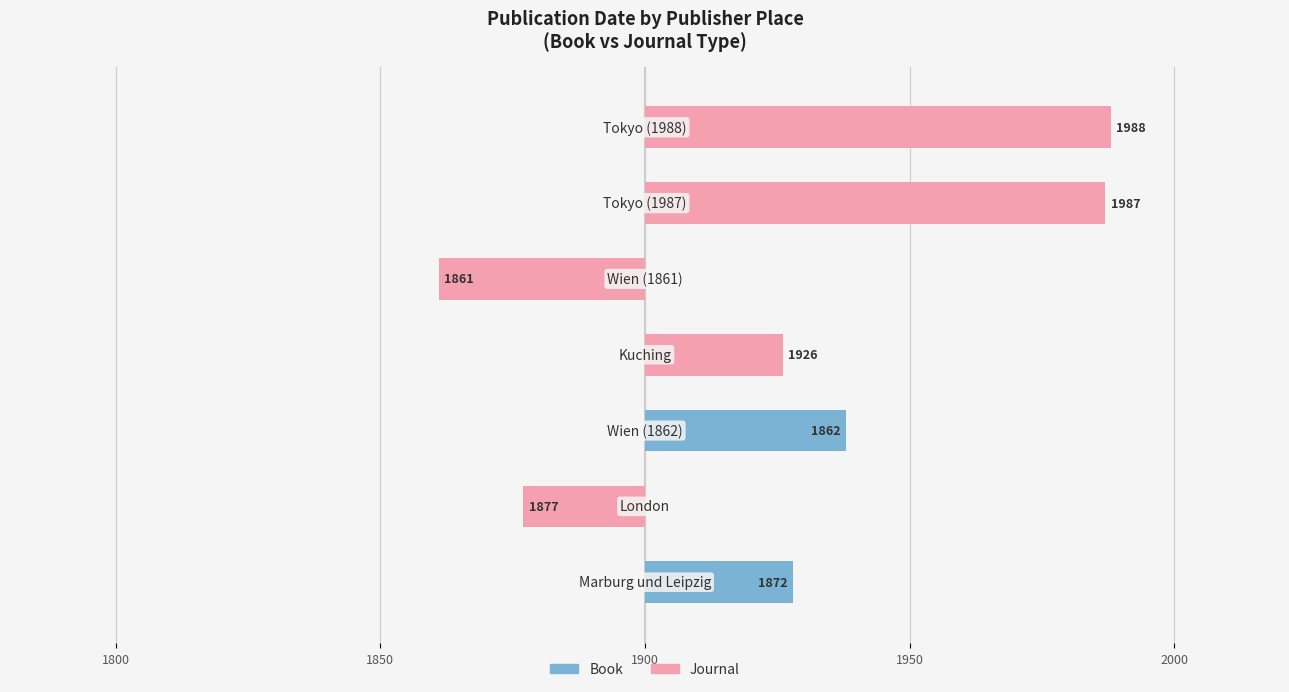

Between 1950 and 2000, which series saw the biggest shift?

Journal